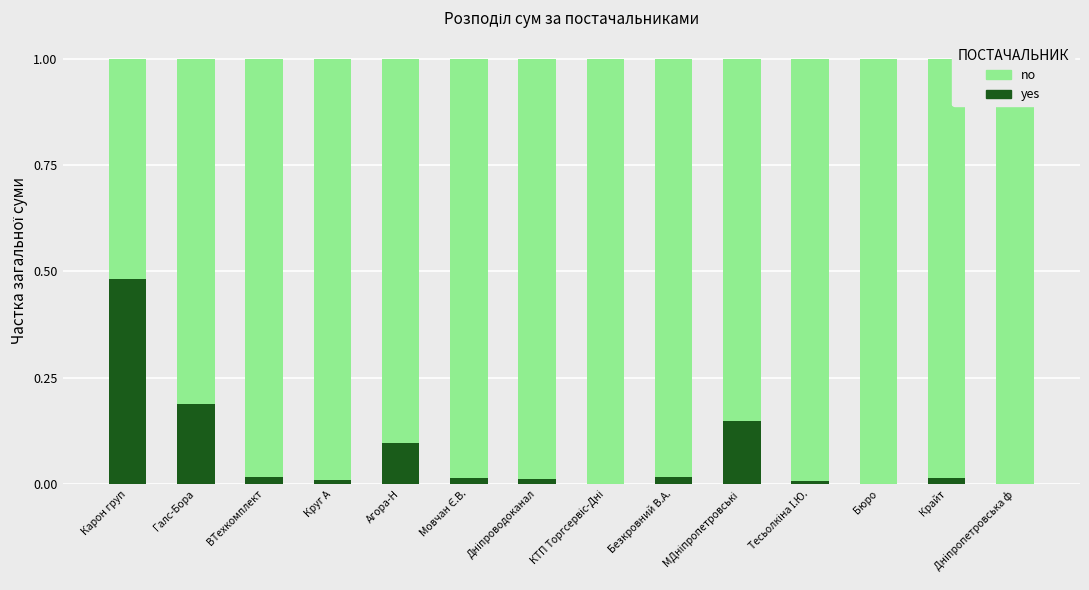

Count the number of categories in the chart.

14